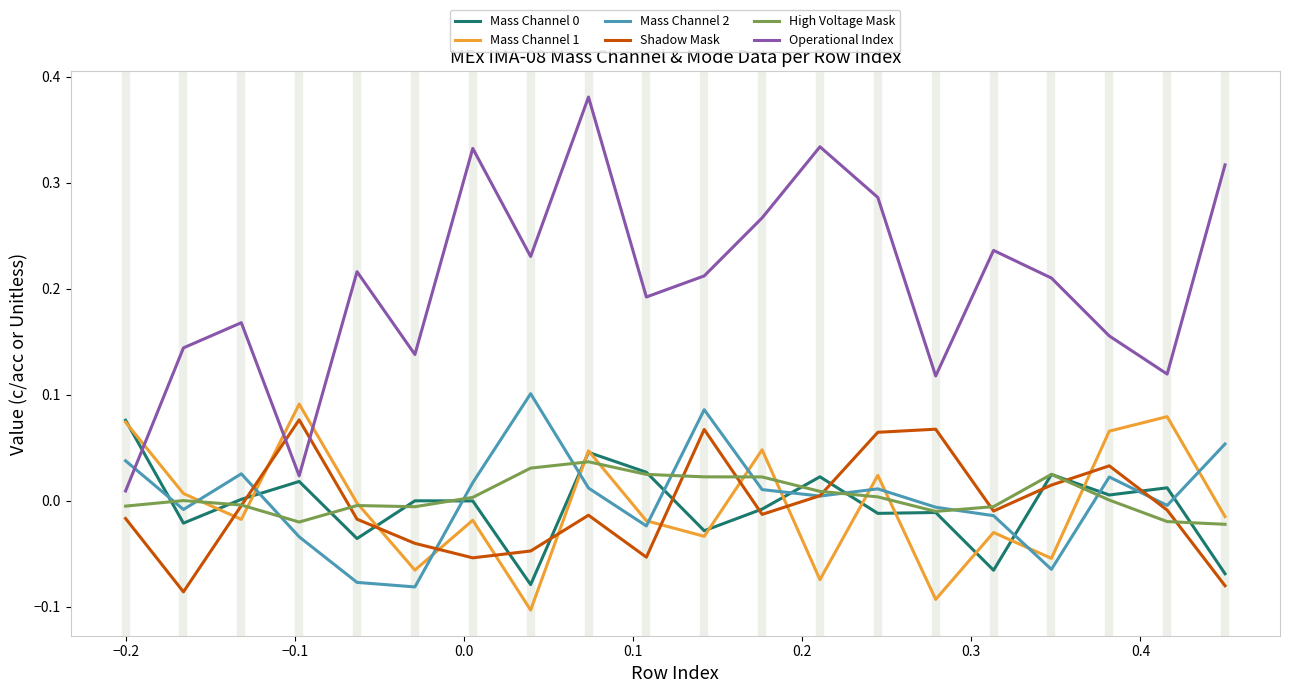

How many intersections are there between Shadow Mask and High Voltage Mask?

8